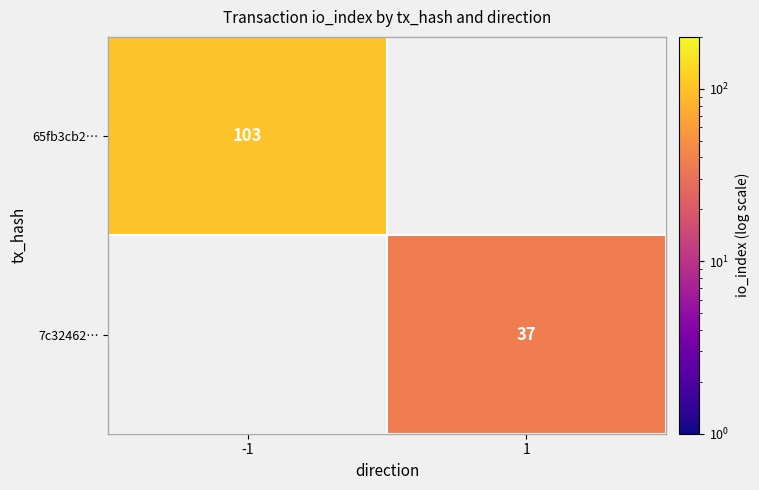

Is the value of 65fb3cb2… at -1 greater than the value of 7c32462… at 1?

Yes